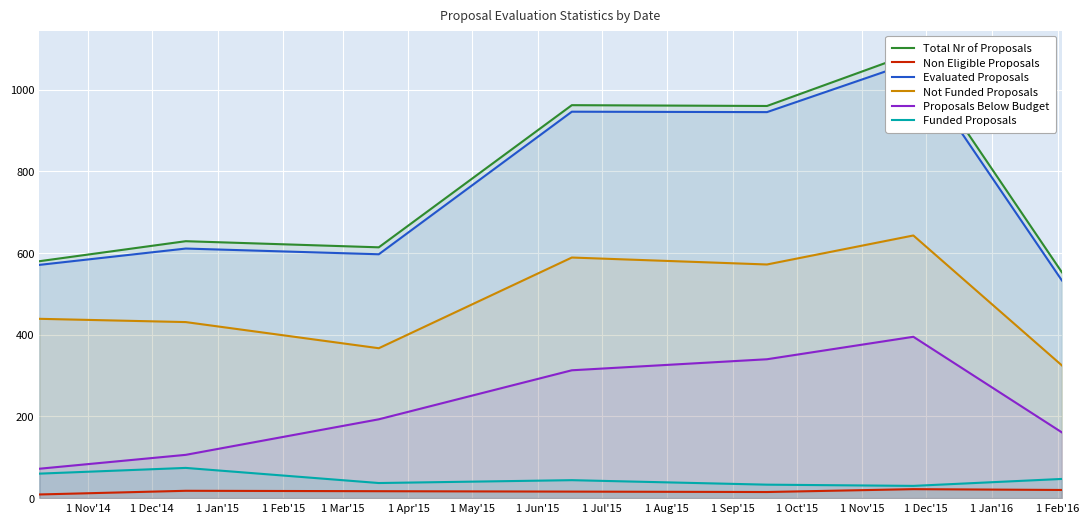

True or false: Not Funded Proposals and Proposals Below Budget intersect in this chart.

False